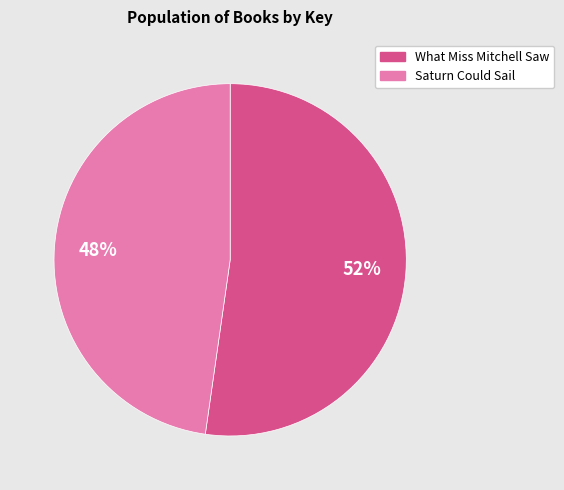

To the nearest percent, what is the average slice percentage?

50%